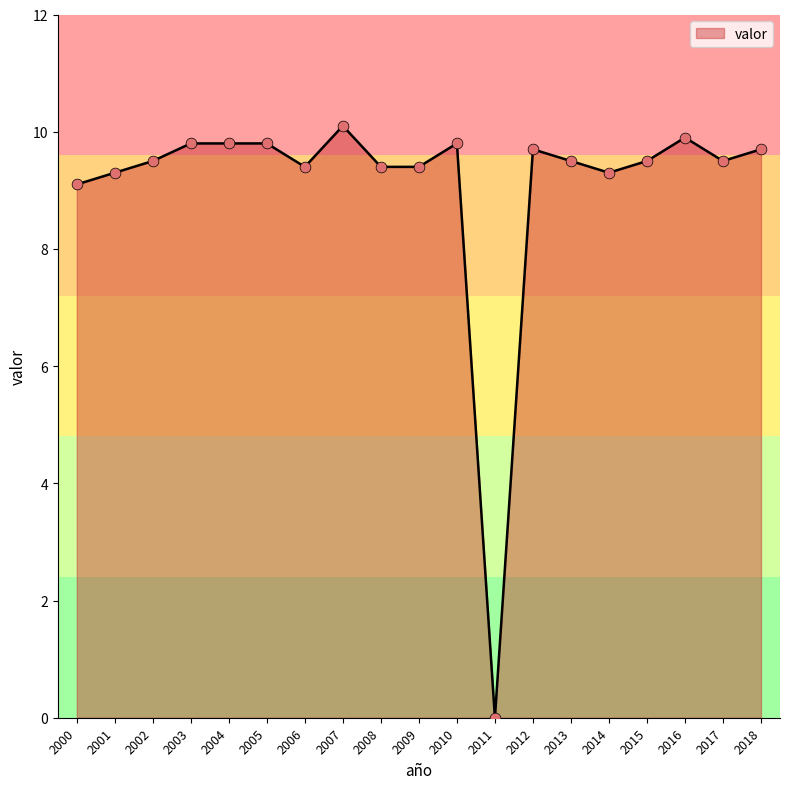

What is the change in value from 2010 to 2011?

-9.8